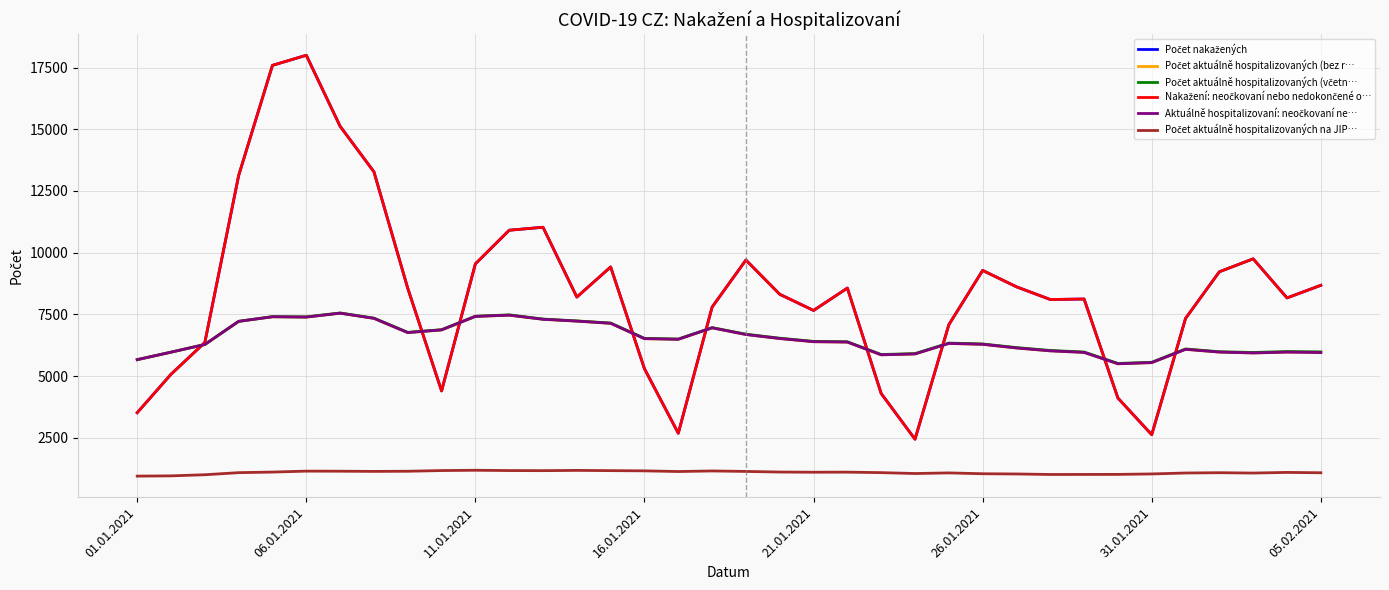

What is the greatest value displayed?

17996